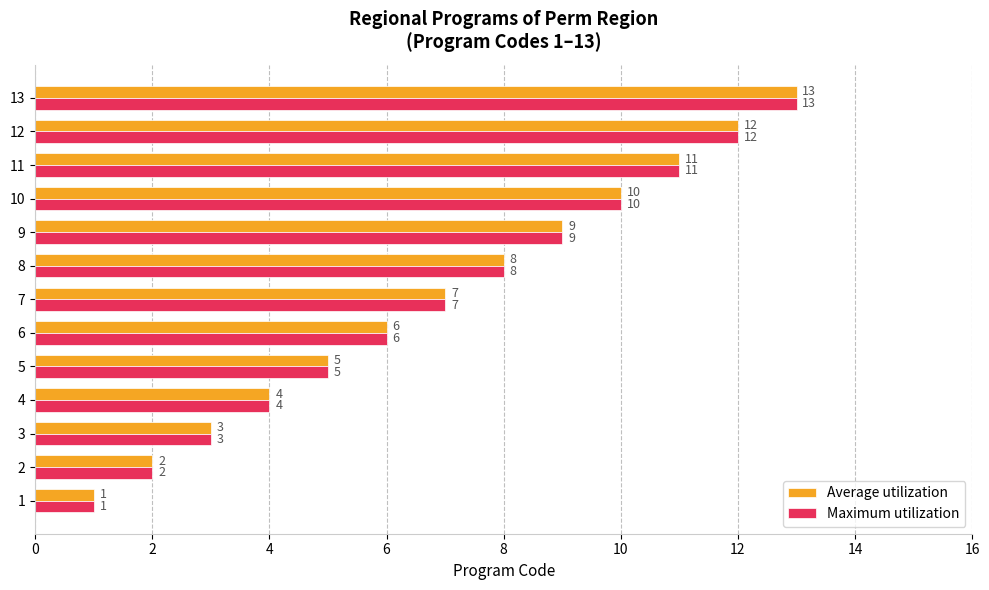

Read the Average utilization value at 8, to the nearest 5.

10